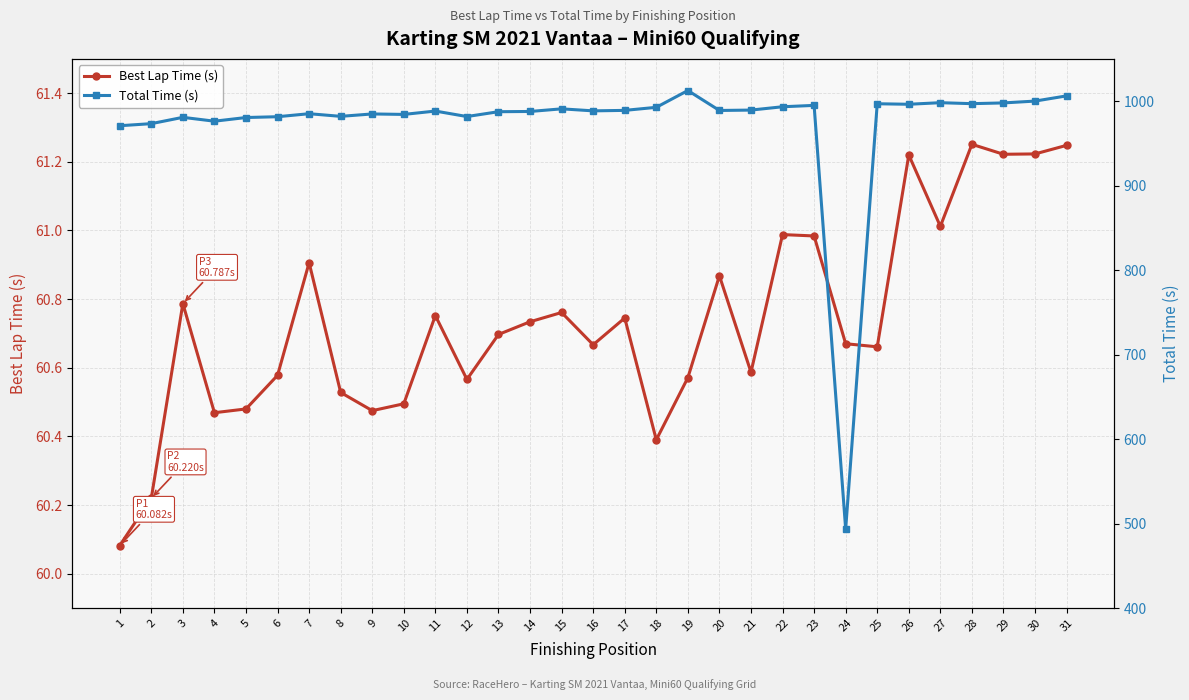

Does the chart display data point markers on the line(s)?

Yes